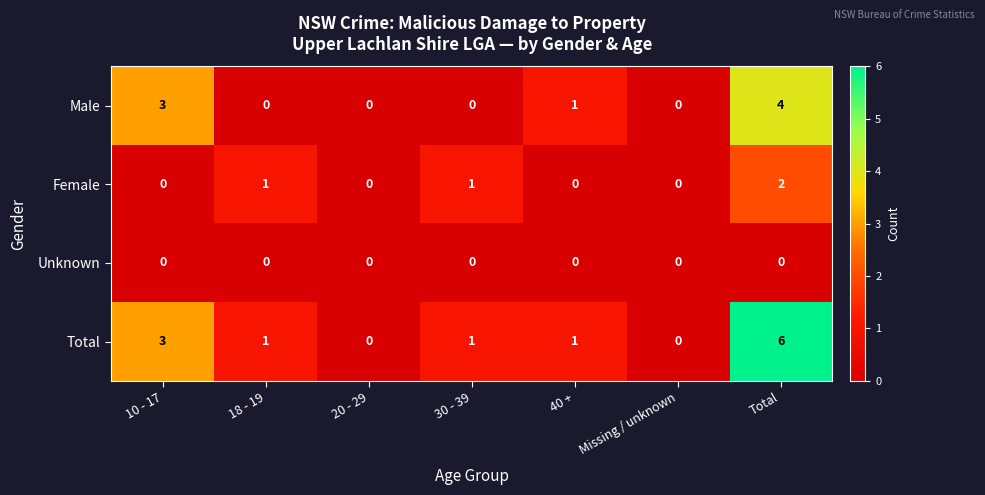

Which label corresponds to the largest value in the chart?

Total